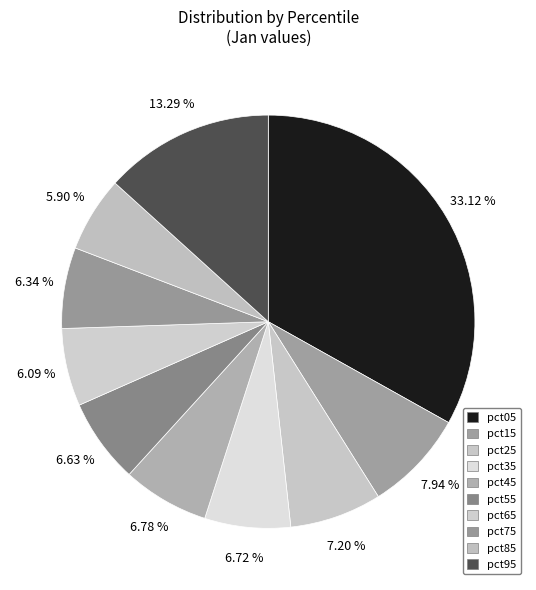

What is the smallest slice in the pie chart?

pct85